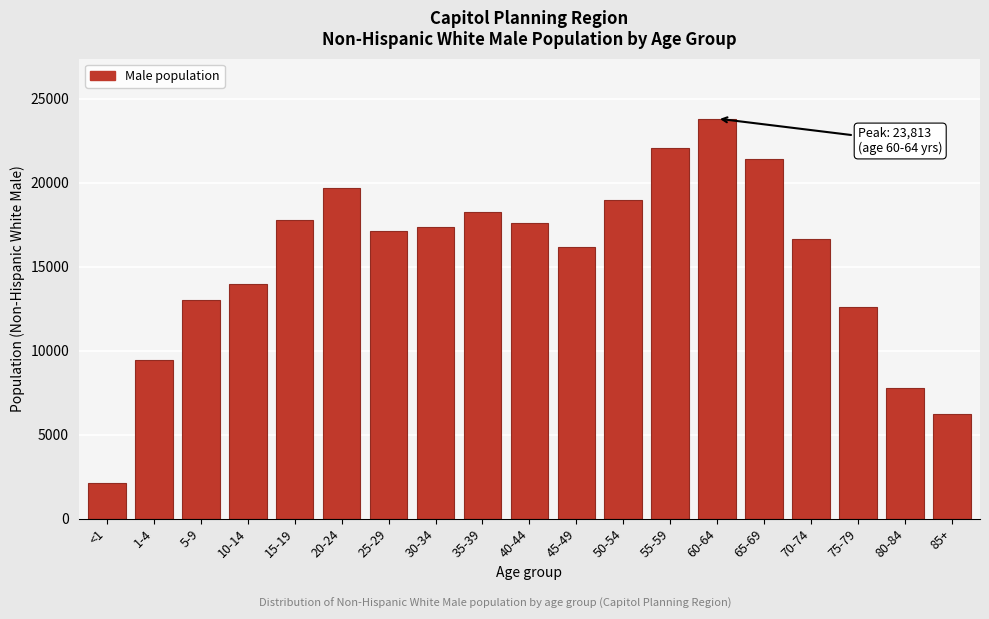

Reading right to left, transcribe all the data shown in this chart.

85+=6202	80-84=7753	75-79=12620	70-74=16648	65-69=21407	60-64=23813	55-59=22085	50-54=18949	45-49=16188	40-44=17612	35-39=18243	30-34=17331	25-29=17112	20-24=19659	15-19=17745	10-14=13944	5-9=13020	1-4=9461	<1=2133